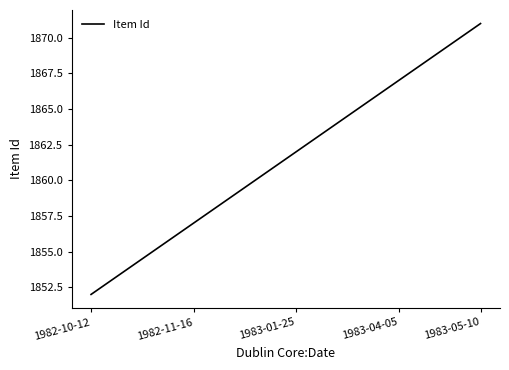

Reading right to left, what are all the values shown in this chart?

1871	1870	1869	1868	1867	1866	1865	1864	1863	1862	1861	1860	1859	1858	1857	1856	1855	1854	1853	1852